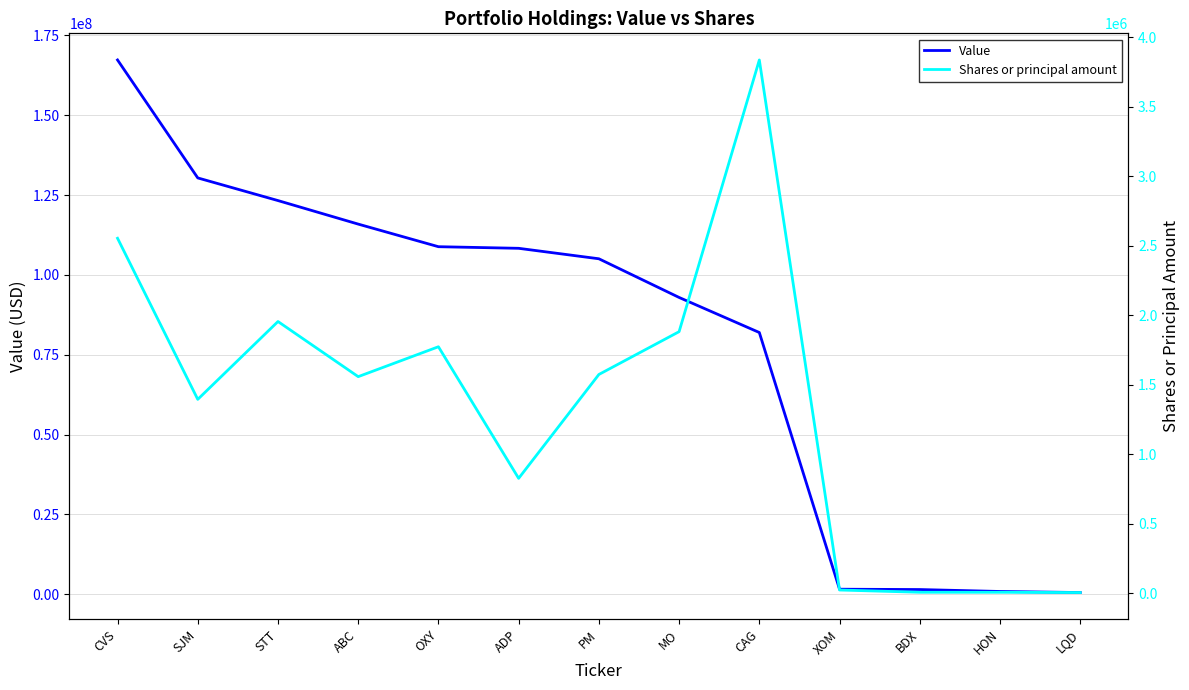

Reading right to left, list all the values displayed in this chart.

Value: 499000	834000	1440000	1544000	81956000	92936000	105054000	108330000	108835000	115914000	123284000	130380000	167331000
Shares or principal amount: 4425	6313	6391	22638	3836868	1881681	1573609	826192	1773142	1557990	1954713	1394585	2553896